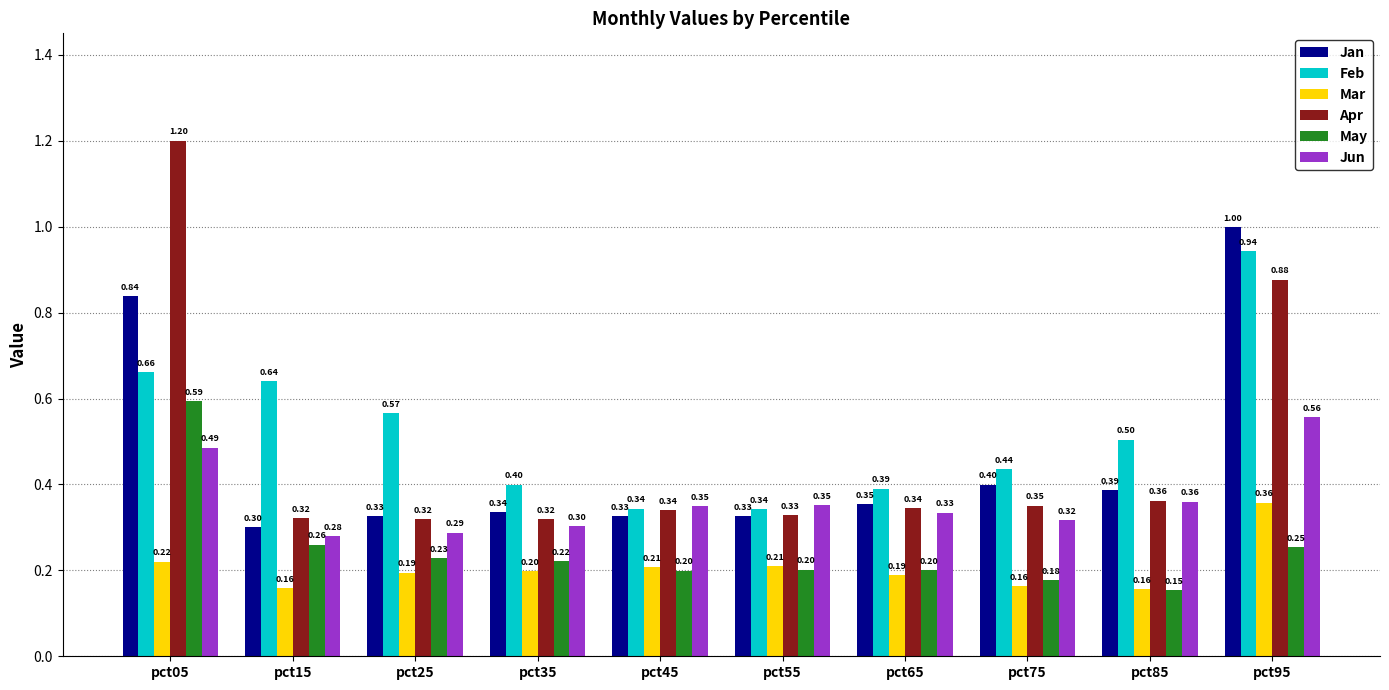

What is the sum of all Mar values?

2.1